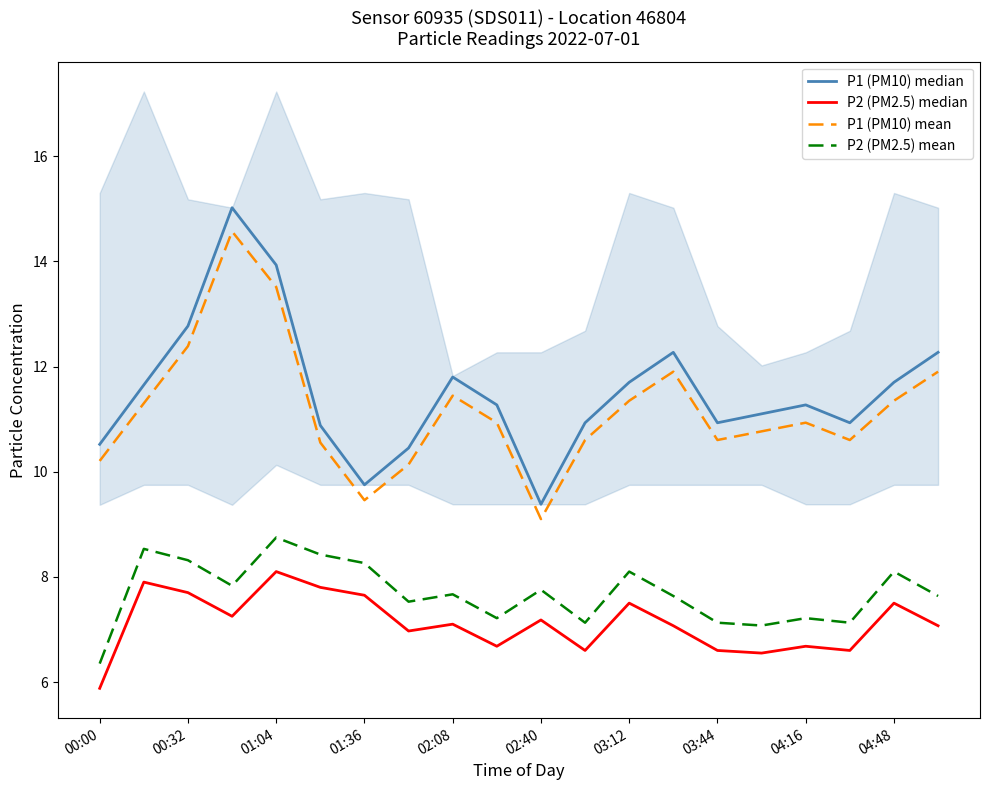

True or false: P1 (PM10) mean and P2 (PM2.5) mean cross at least once.

False